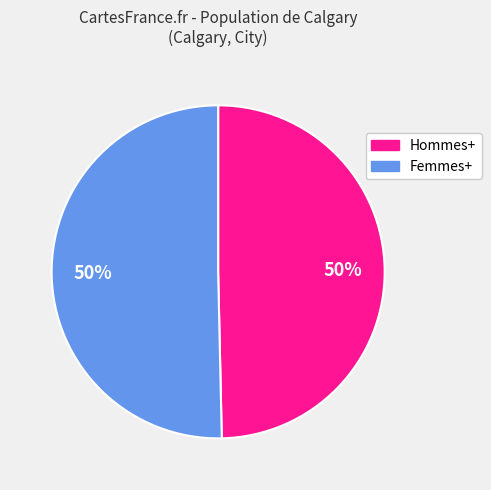

How many slices are in this pie chart?

2